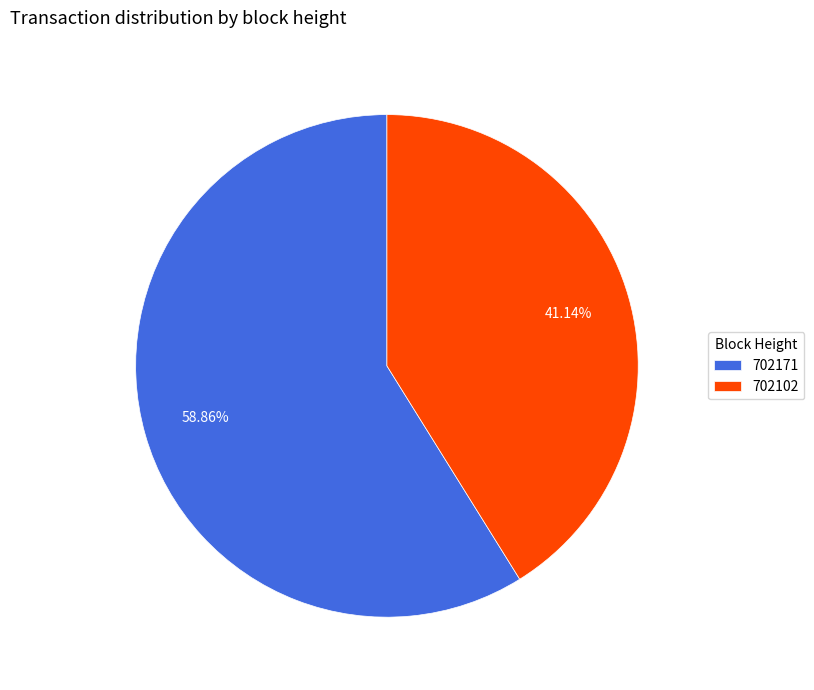

To the nearest percent, what is the average slice percentage?

50%